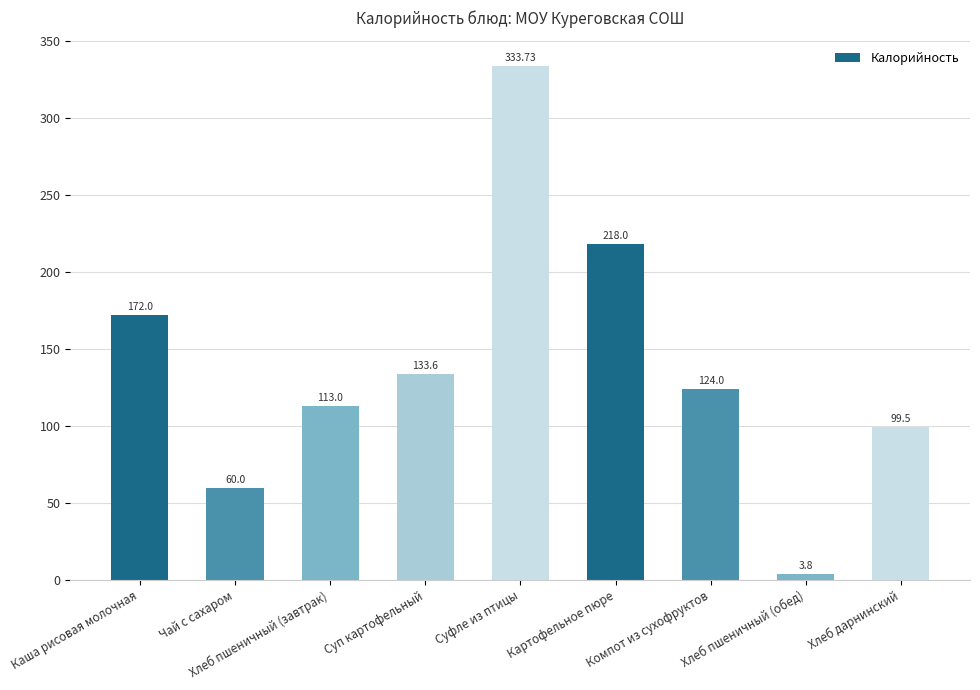

What is the sum of all values?

1257.6